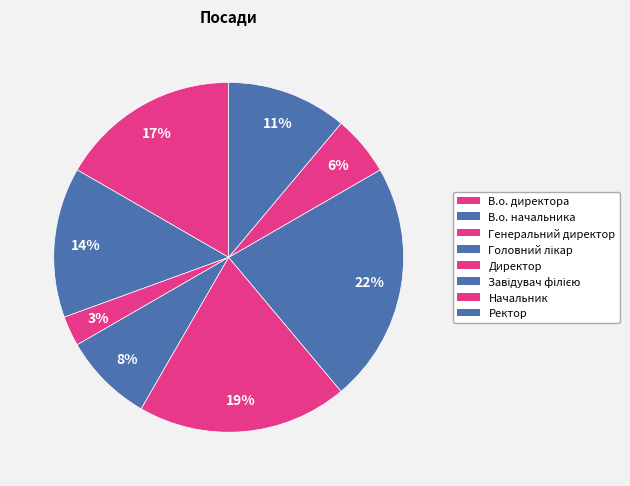

Which category has the biggest portion of the pie?

Завідувач філією